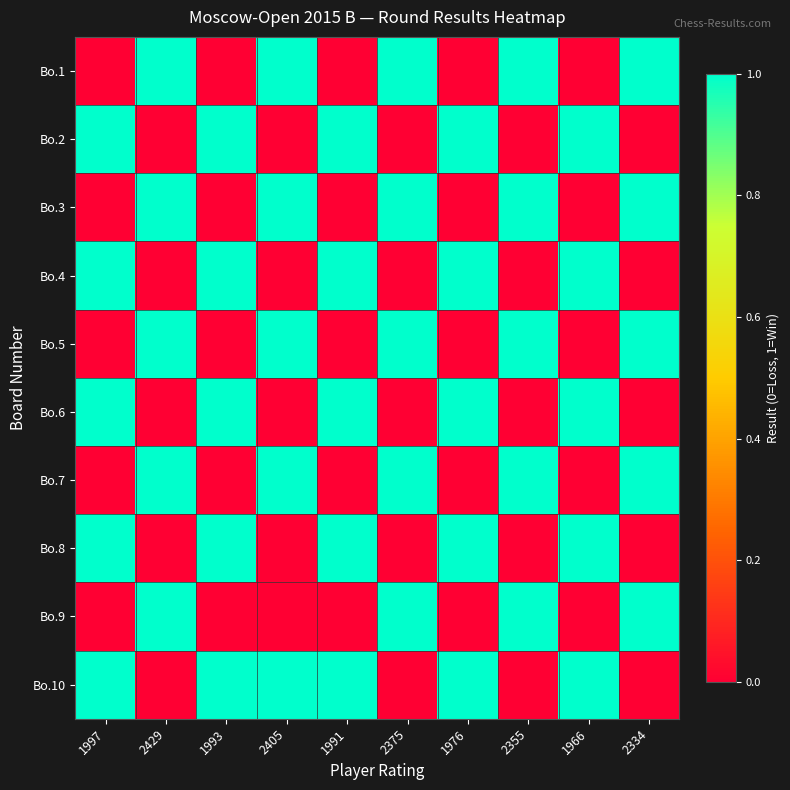

Rank the series at 2355 from highest to lowest value.

Bo.1, Bo.3, Bo.5, Bo.7, Bo.9, Bo.2, Bo.4, Bo.6, Bo.8, Bo.10